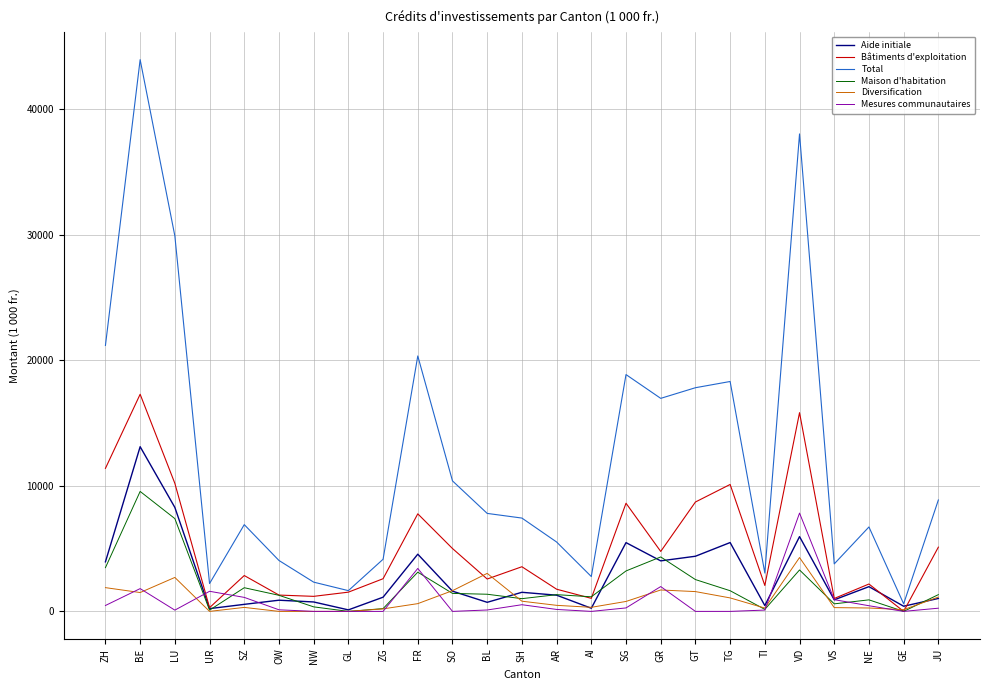

Which series has the largest total across all categories?

Total